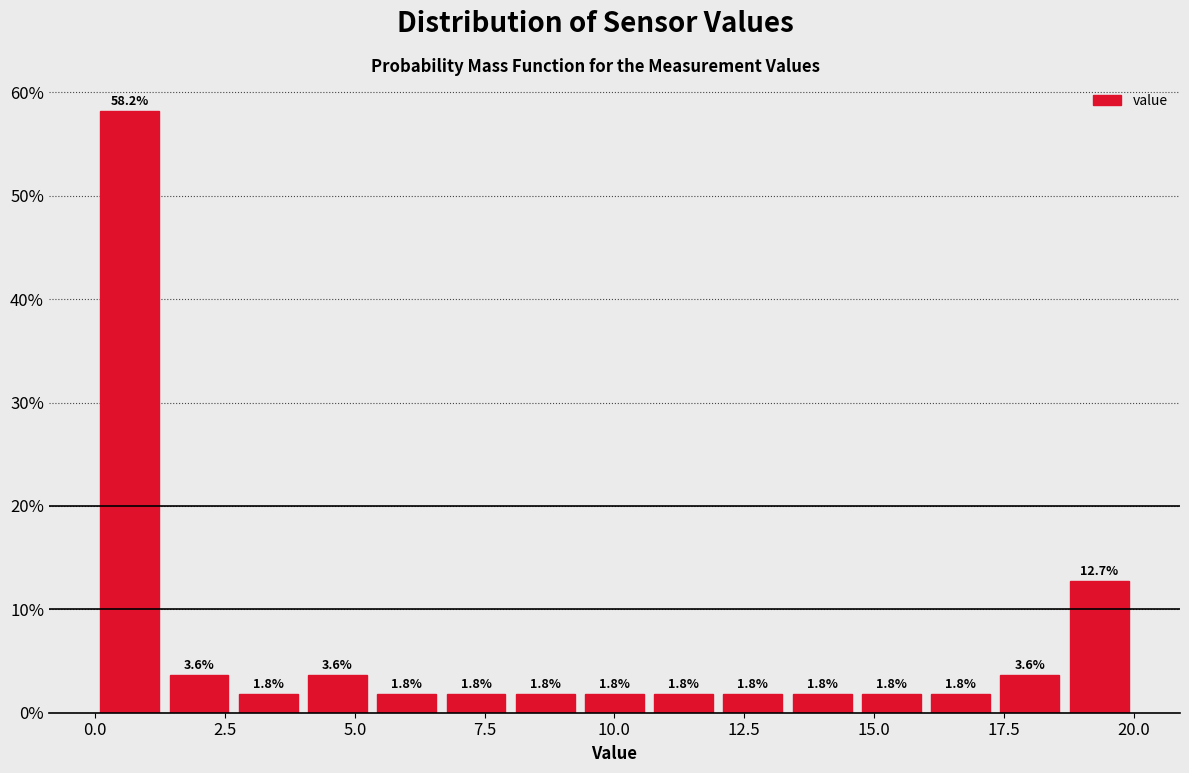

Read against the x-axis, roughly where is the centre of the tallest bar?

0.5